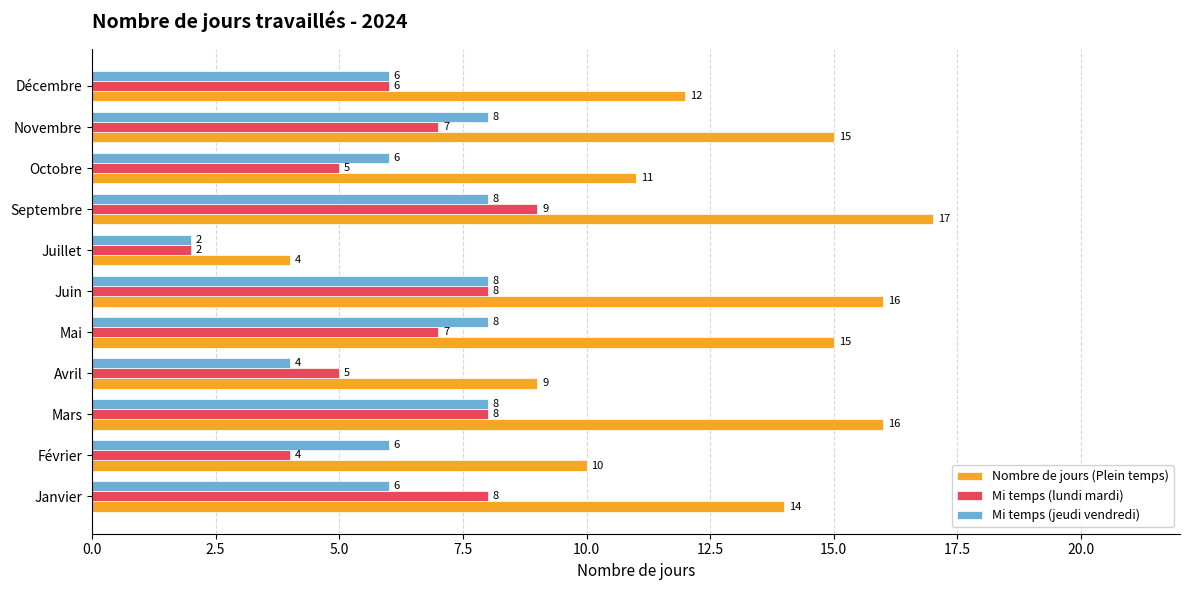

What is the total value across all series at Novembre?

30